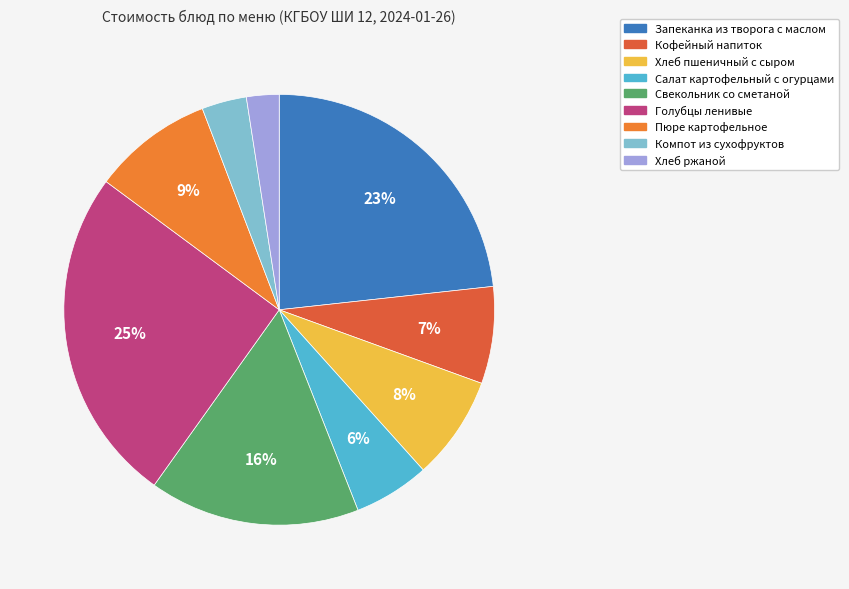

Is it true that Хлеб ржаной is 2% of the pie?

True